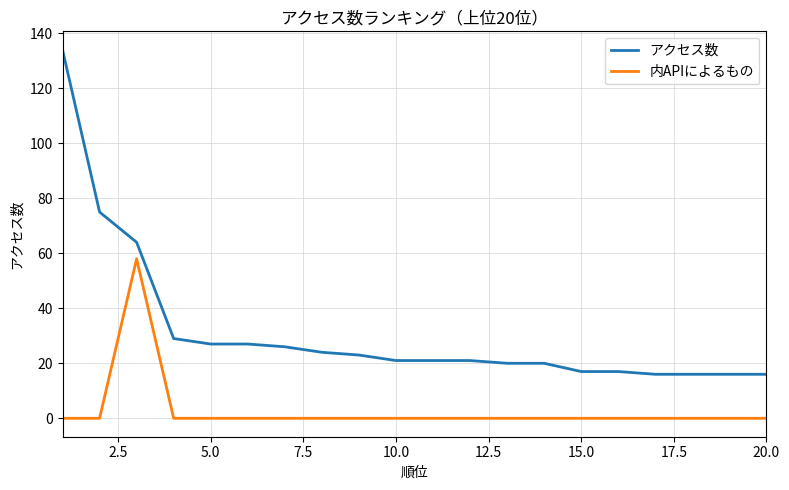

True or false: 内APIによるもの and アクセス数 cross at least once.

False